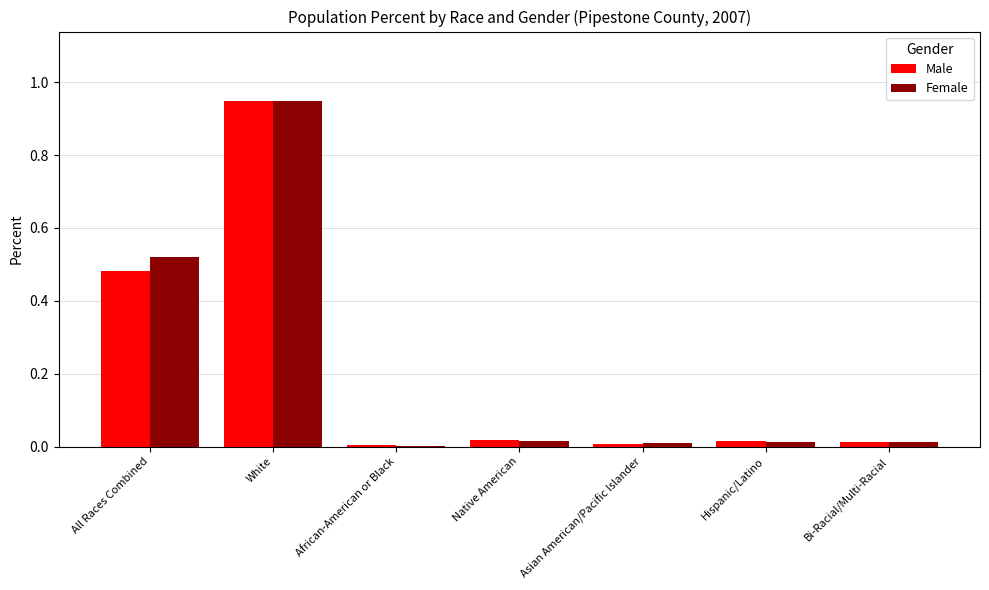

Which category has the highest value in the Male series?

White